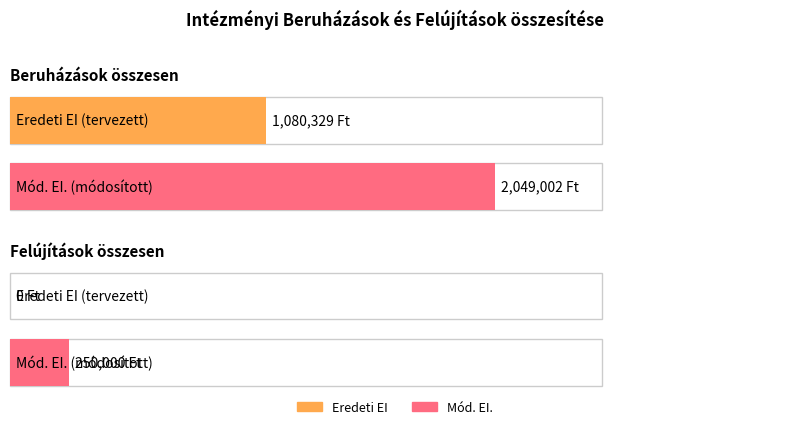

Between Beruházások összesen and Felújítások összesen, which series saw the biggest shift?

Mód. EI.